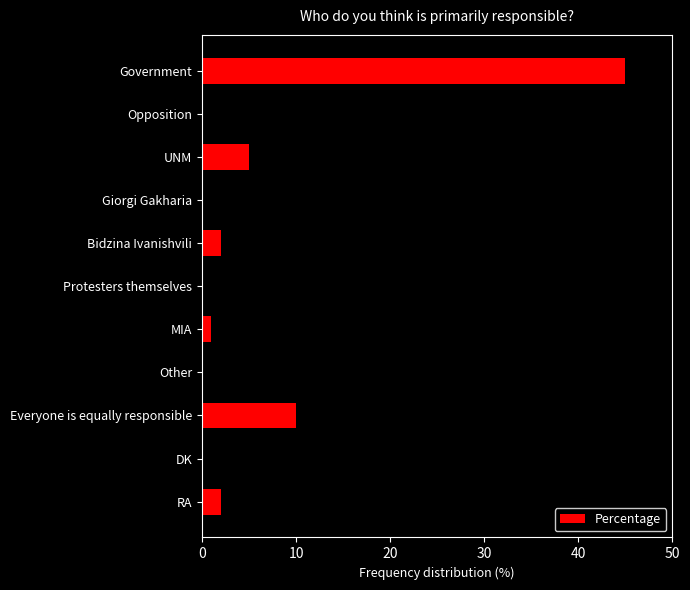

The value at DK is 24. True or false?

False